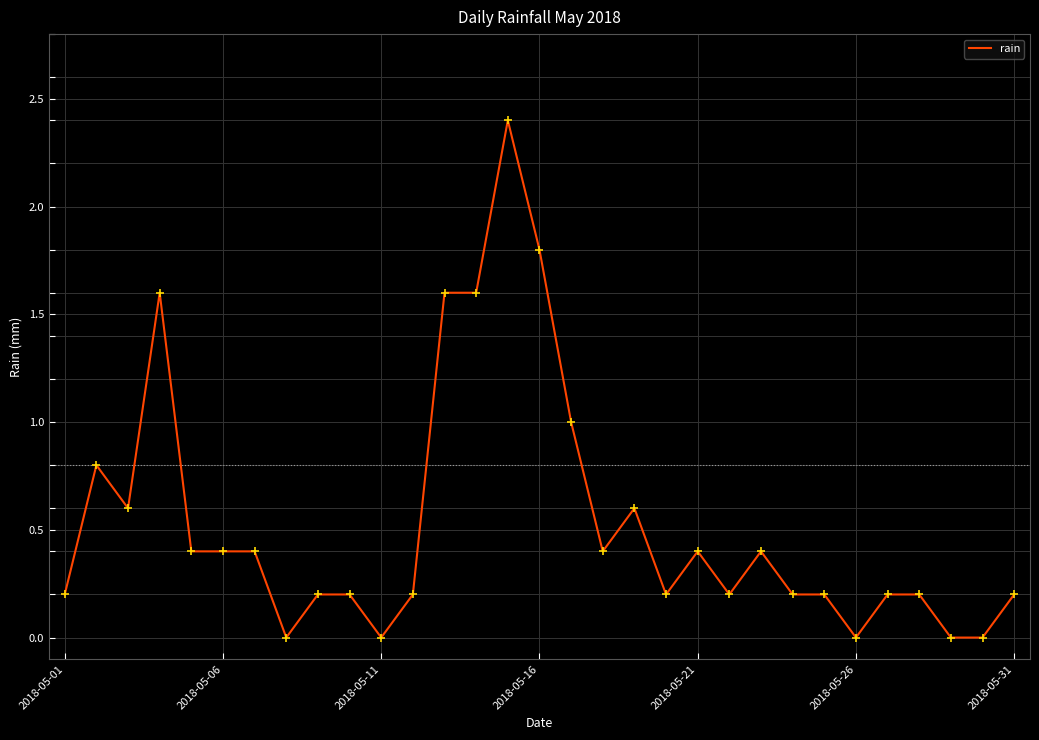

What is the difference between the maximum and minimum values?

2.4